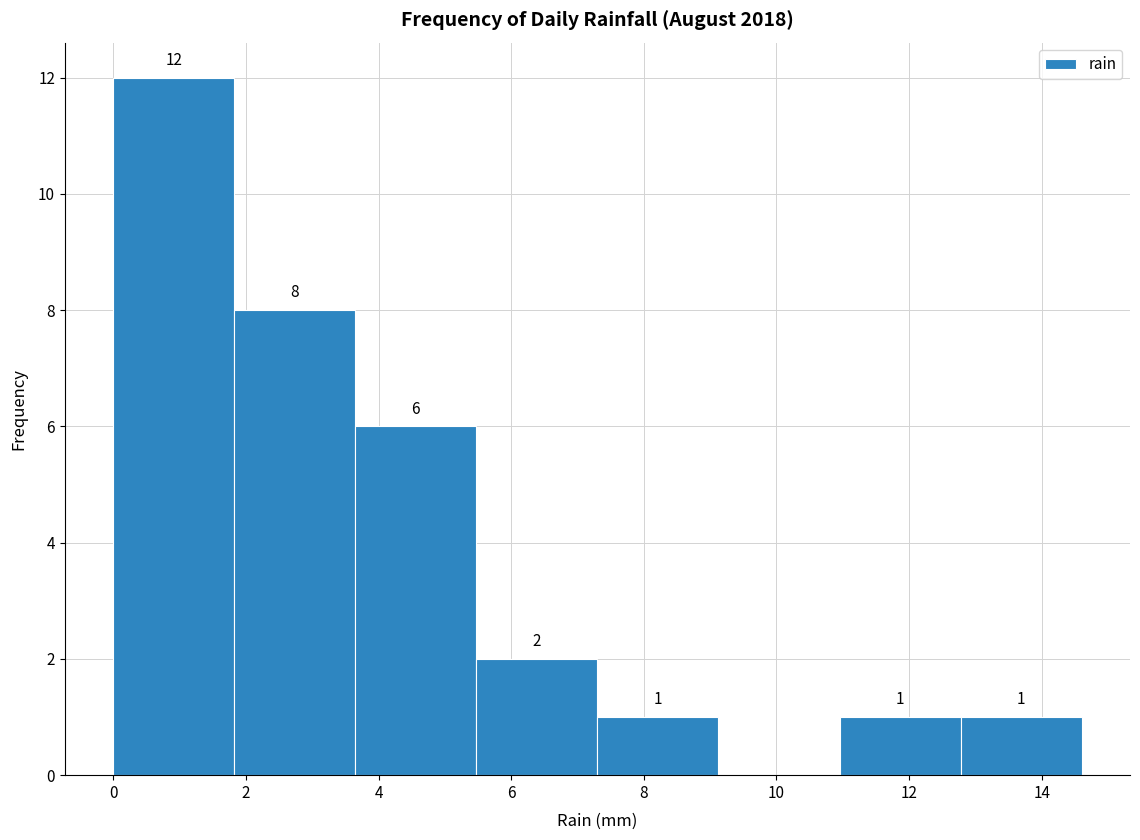

Which range on the x-axis has the tallest bar?

0.0 to 1.8